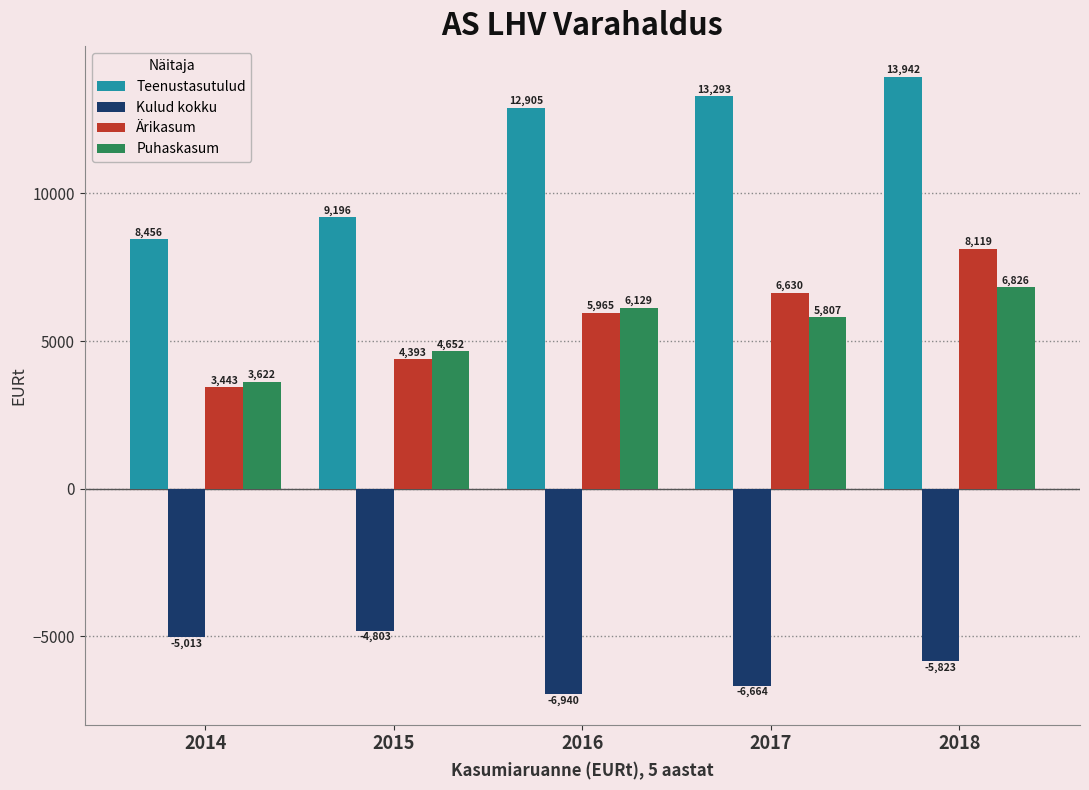

What is the maximum value shown in the chart?

13942.4